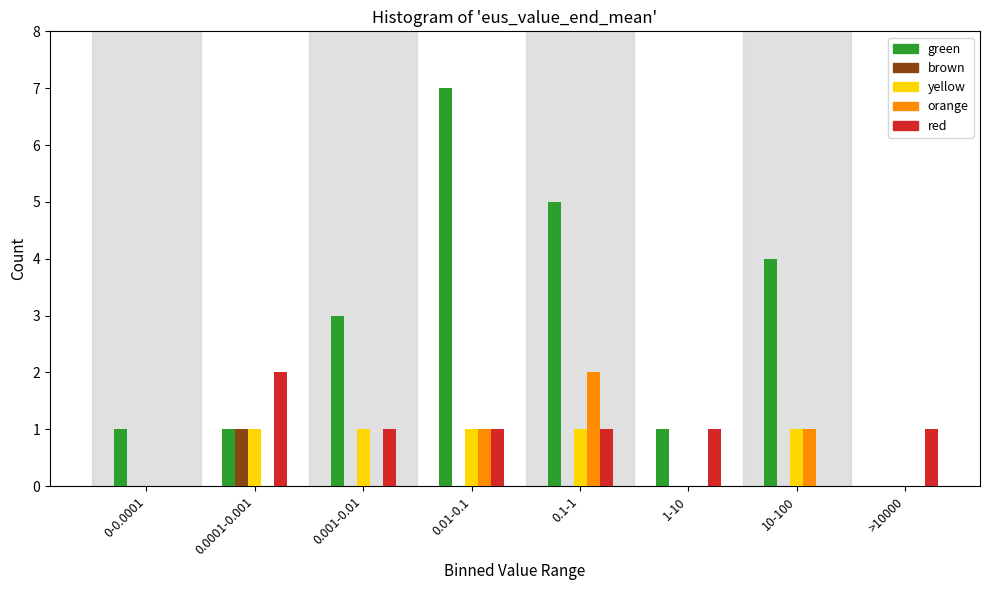

The value of red at 10-100 is 0. True or false?

True